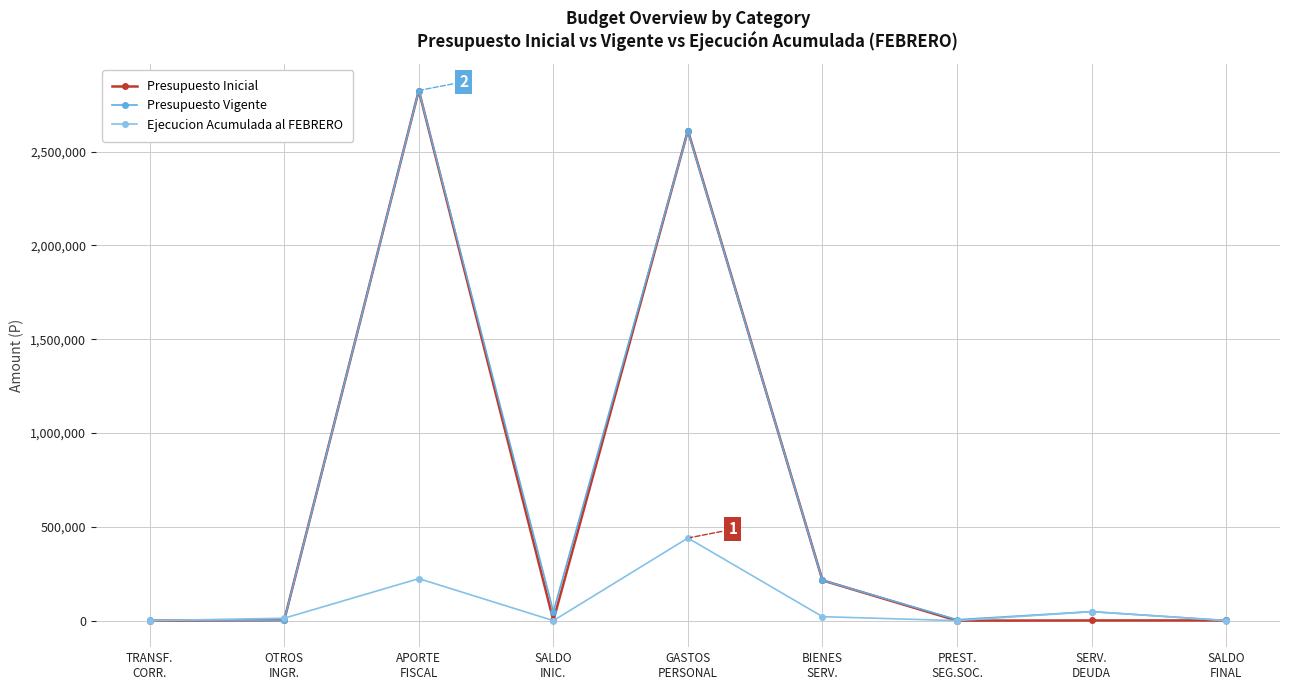

Which series has the largest range (max minus min)?

Presupuesto Inicial